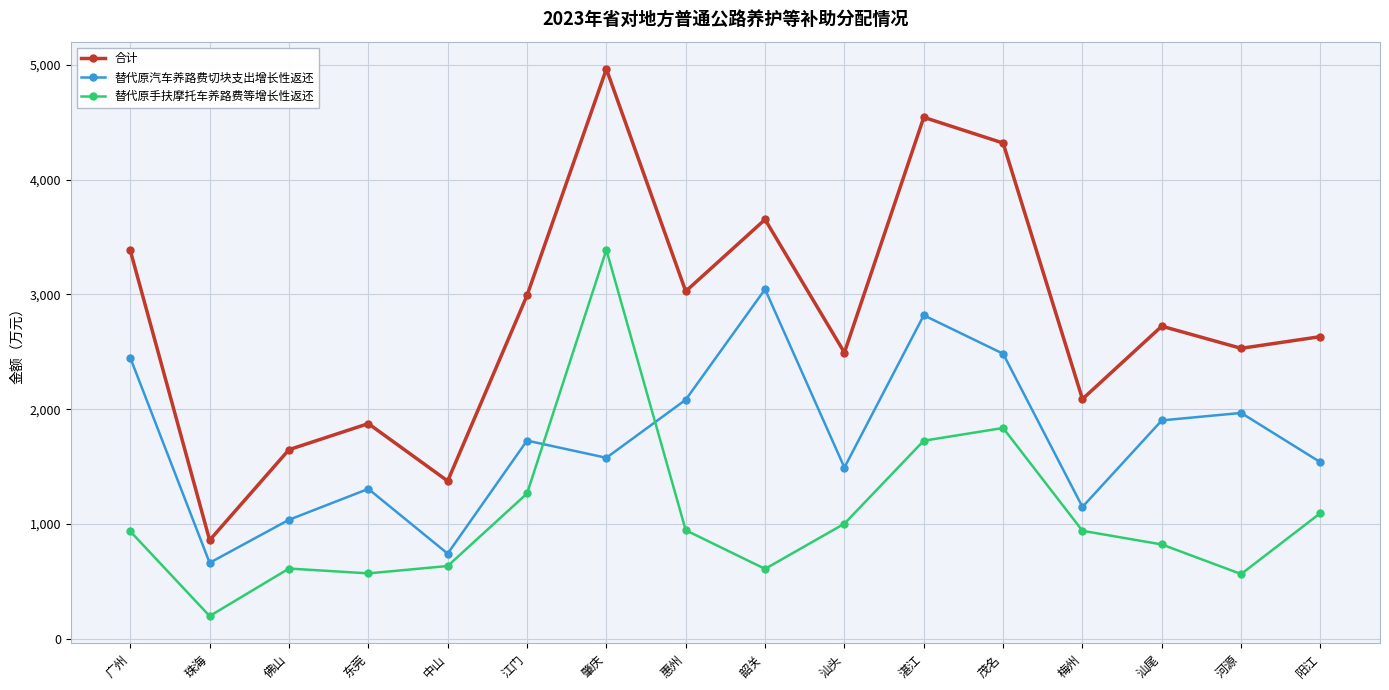

What is the label of the 3rd point from the left?

佛山